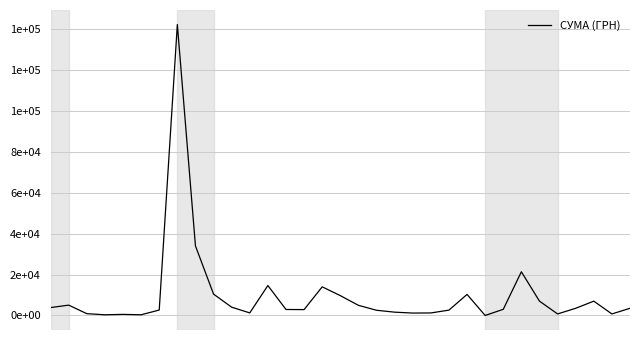

Does the chart display data point markers on the line(s)?

No